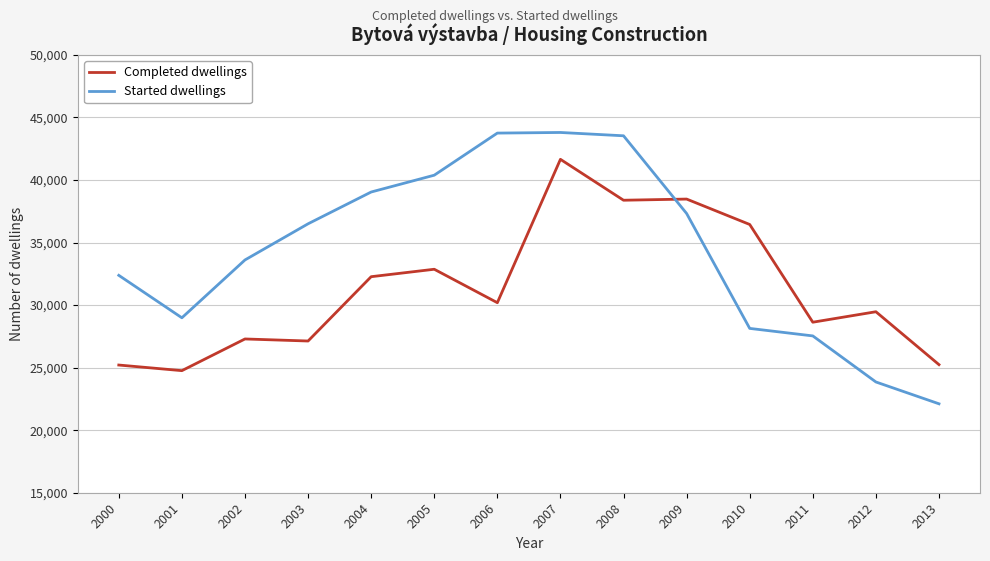

Does the chart have visible grid lines?

Yes